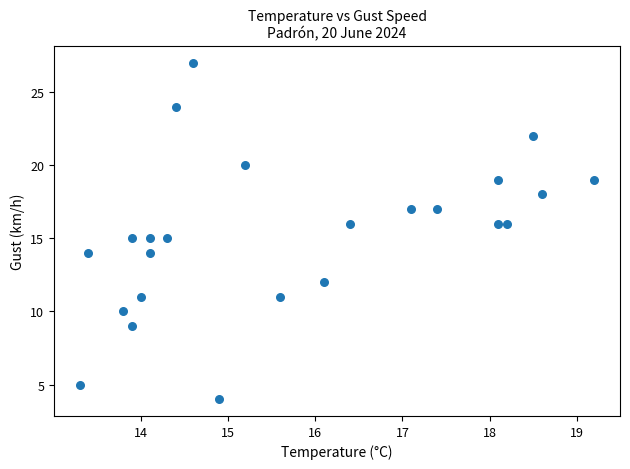

What is the range of Y values (max minus min)?

23